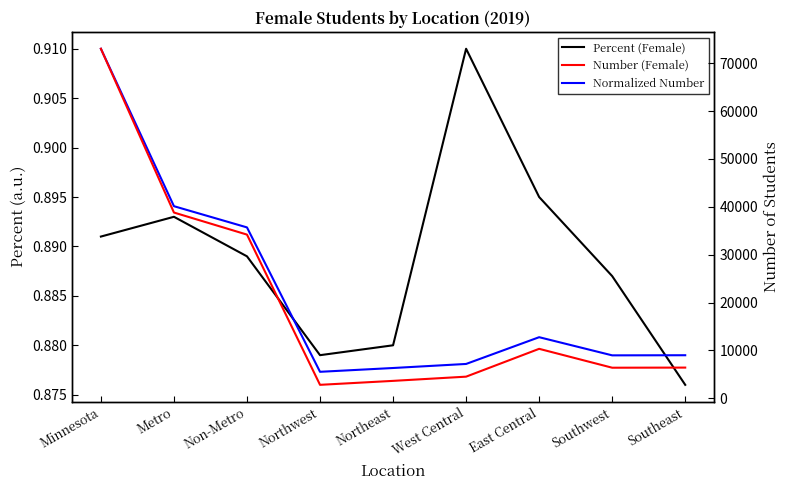

Where do Normalized Number and Percent (Female) first cross each other?

Non-Metro and Northwest